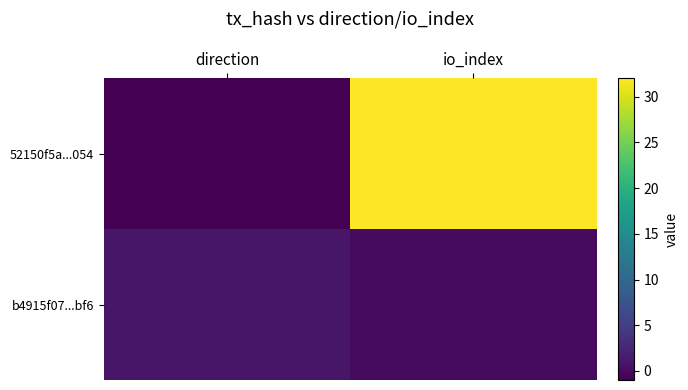

At io_index, list the series in order from largest to smallest.

52150f5a...054, b4915f07...bf6